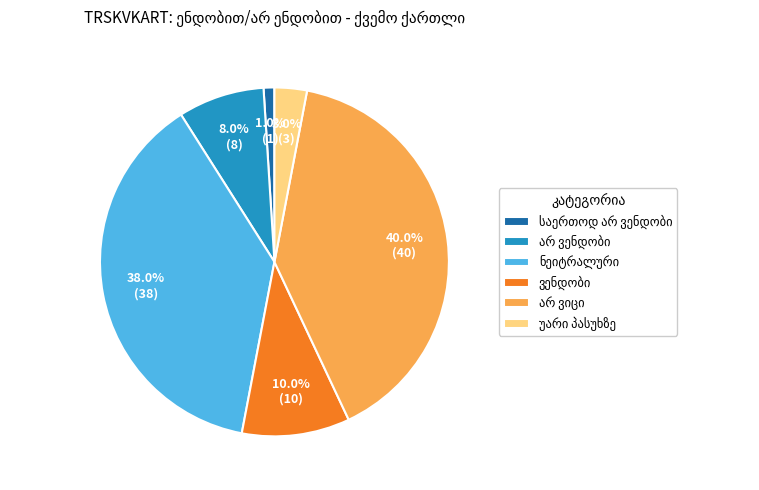

Is there any slice that represents more than half of the pie?

No